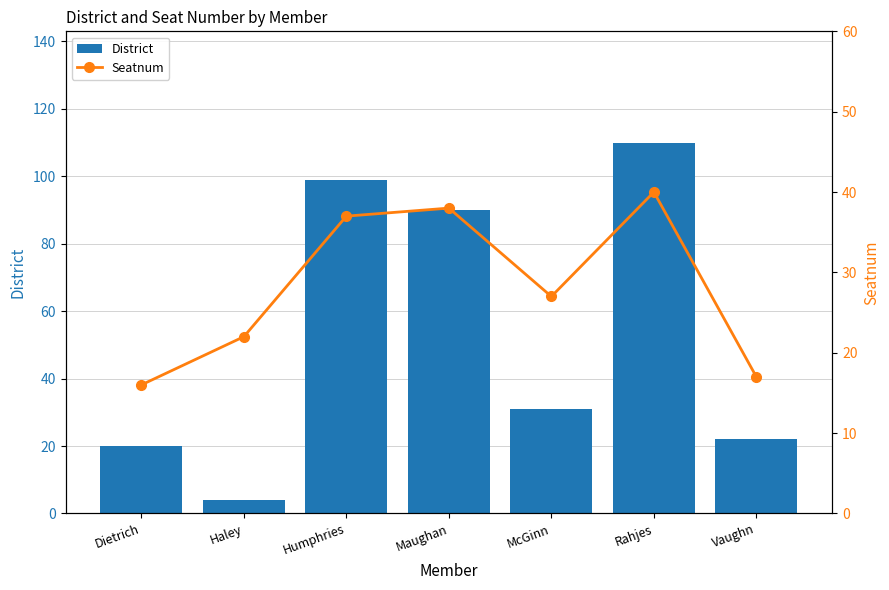

How many data points does each series have?

7